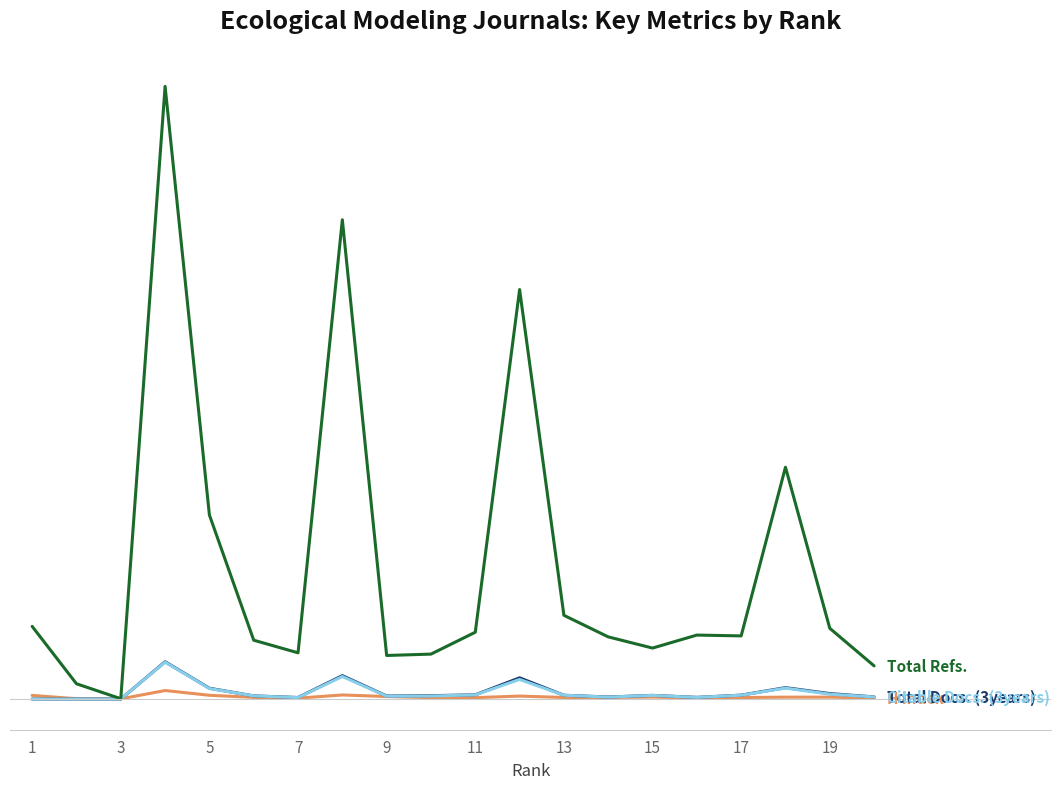

Reading left to right, list all the values displayed in this chart.

H index: 161	16	9	376	167	75	41	181	112	66	63	133	70	73	89	52	68	85	86	42
Total Docs. (3years): 0	0	0	1638	476	140	69	1028	135	149	187	933	168	91	163	75	174	502	241	96
Citable Docs. (3years): 0	0	0	1623	464	140	66	991	127	135	183	861	168	88	161	73	170	482	216	94
Total Refs.: 3189	672	17	26875	8075	2583	2030	21025	1913	1973	2933	17964	3675	2729	2238	2808	2772	10170	3105	1457